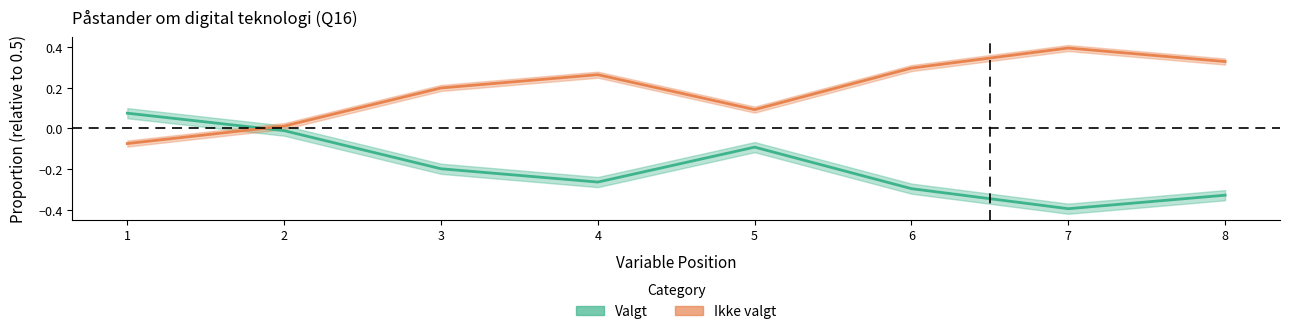

Which series has the largest total across all categories?

Ikke valgt